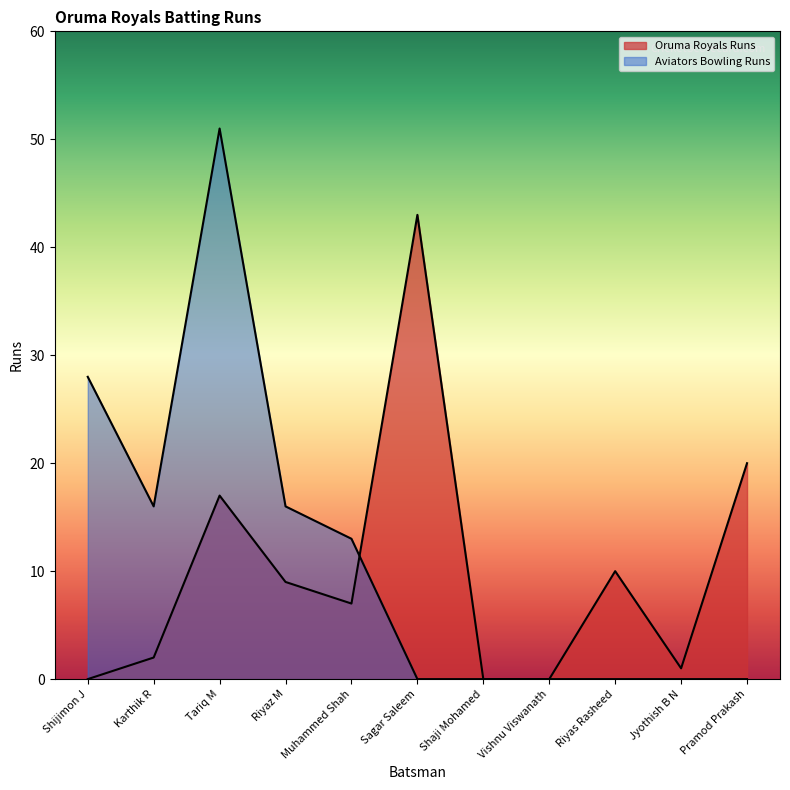

Where is the first local minimum for Aviators Bowling Runs?

Karthik R